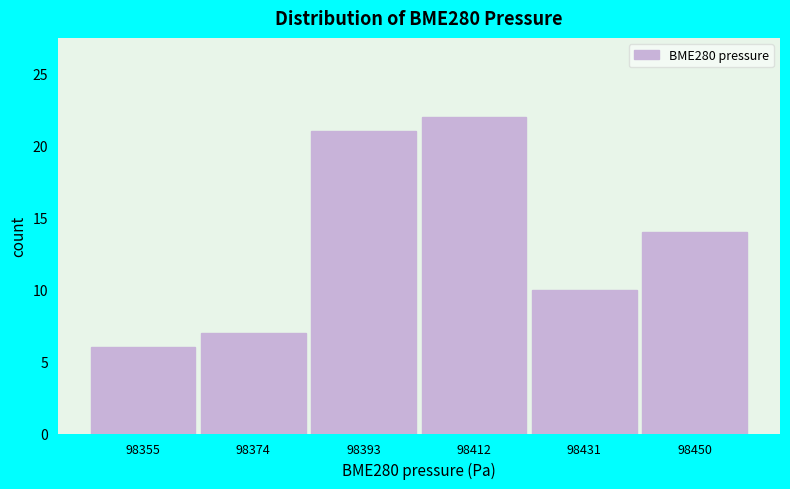

Over which range of the x-axis is the bar tallest?

98402 to 98422